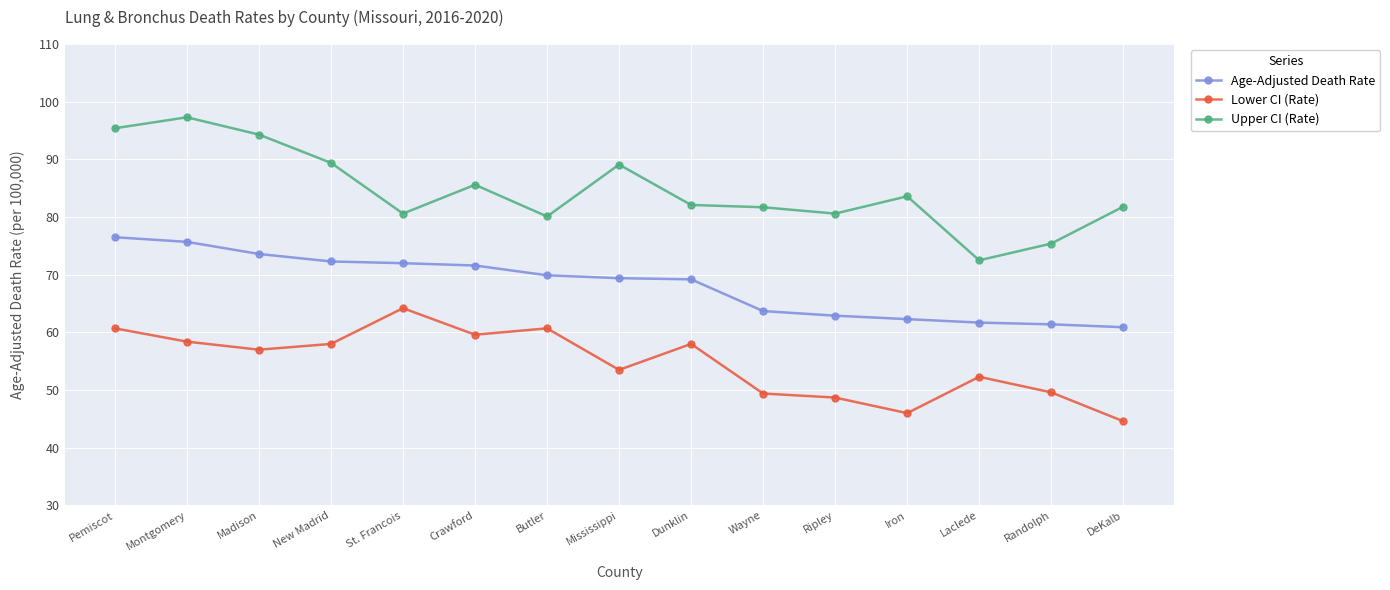

What is the label of the 13th point from the right?

Madison